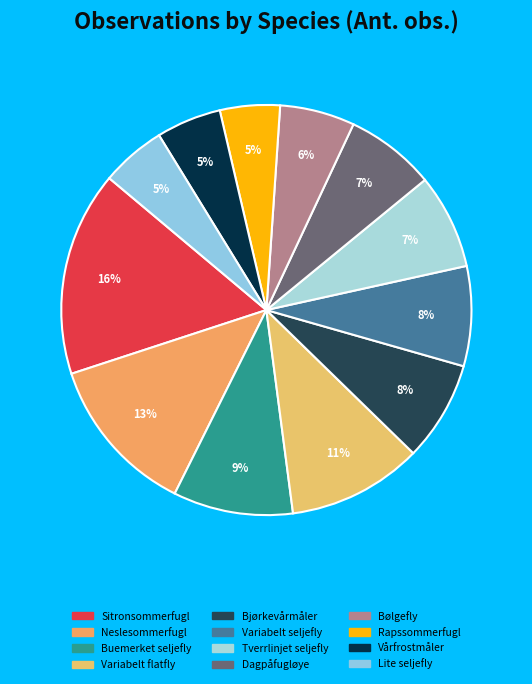

What percentage is the Sitronsommerfugl slice, to the nearest percent?

16%